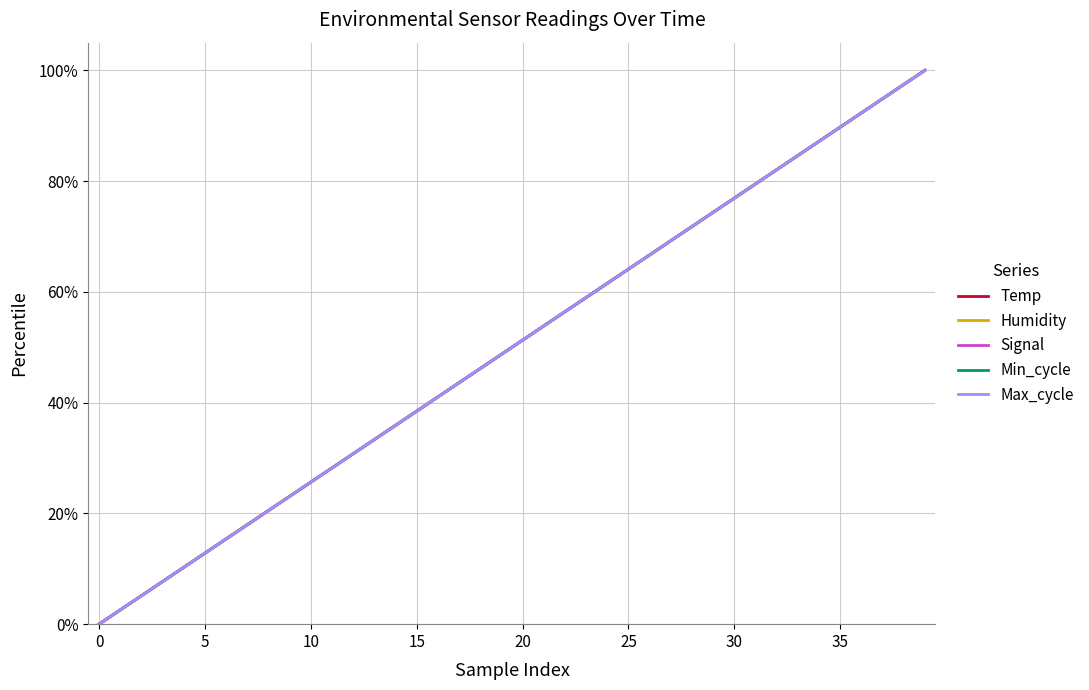

True or false: Temp has more than 0 interior local peaks.

False